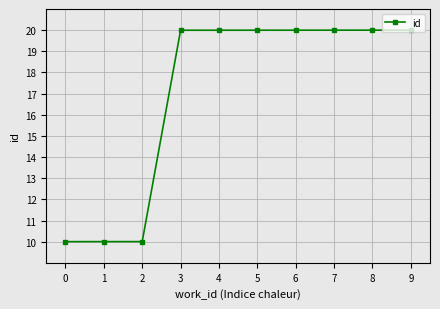

Which has a higher value, 9 or 0?

9